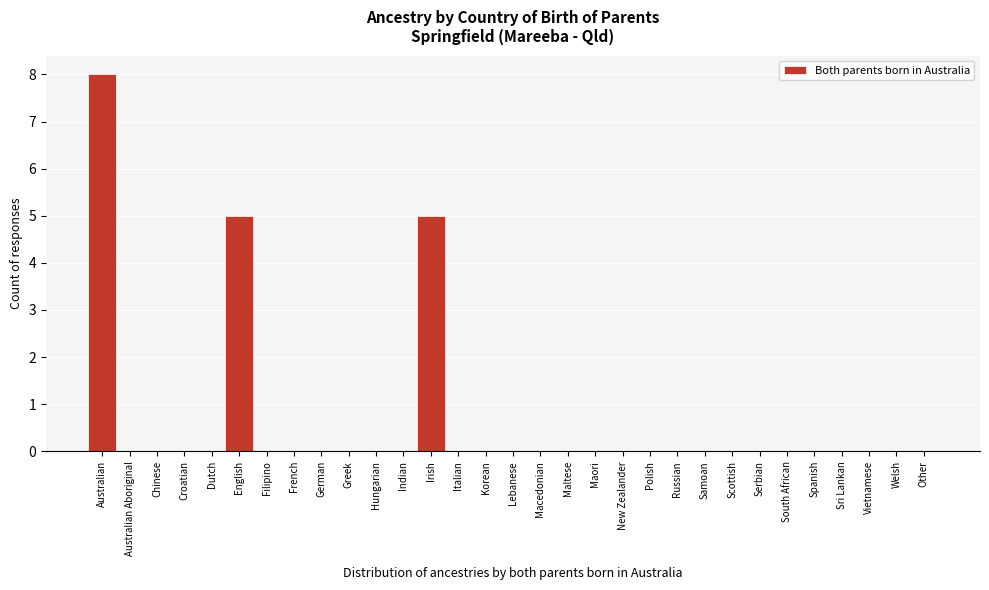

Which has a higher value, English or French?

English